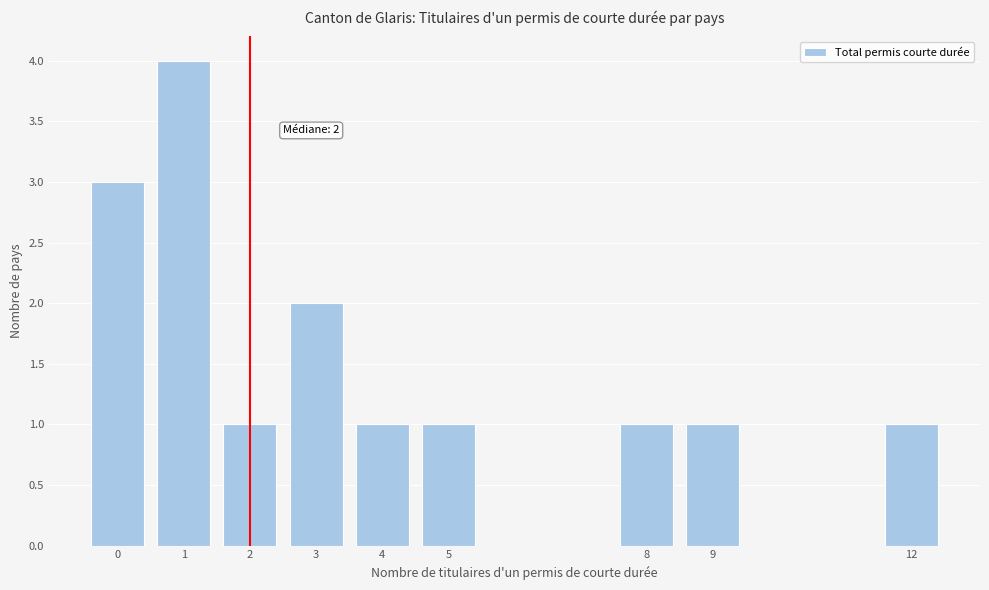

Over which range of the x-axis is the bar tallest?

0.5 to 1.5